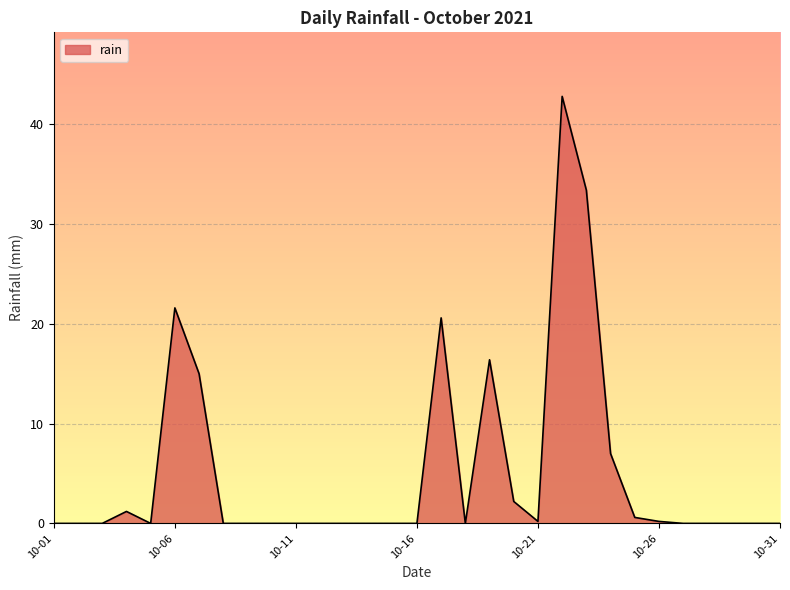

What is the difference between the maximum and minimum values?

42.8